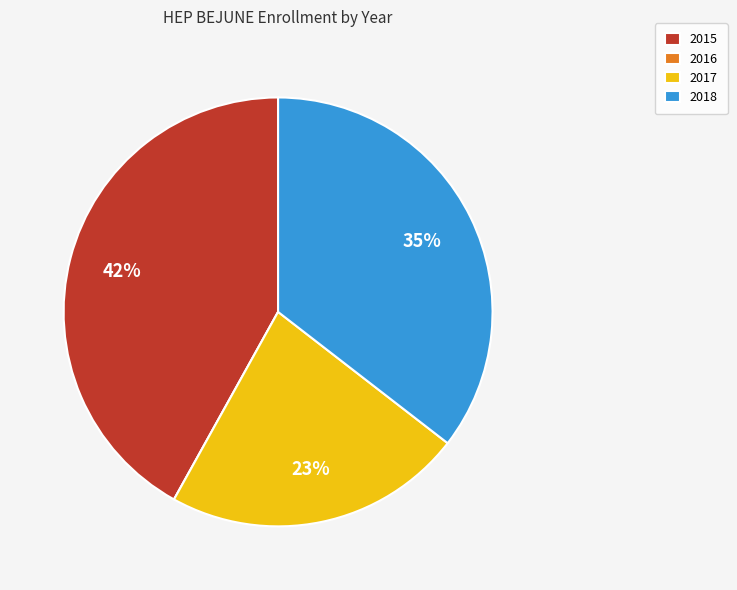

Which category has the biggest portion of the pie?

2015